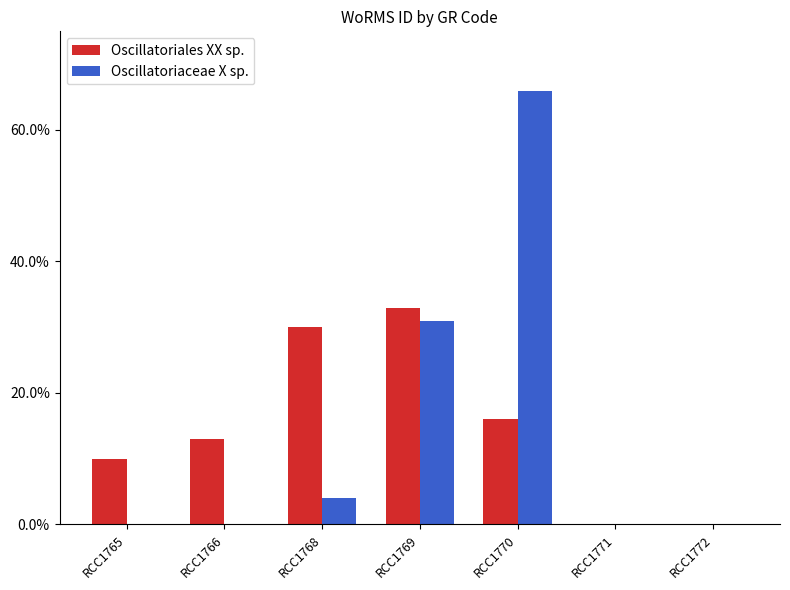

What is the total value across all series at RCC1766?

0.1